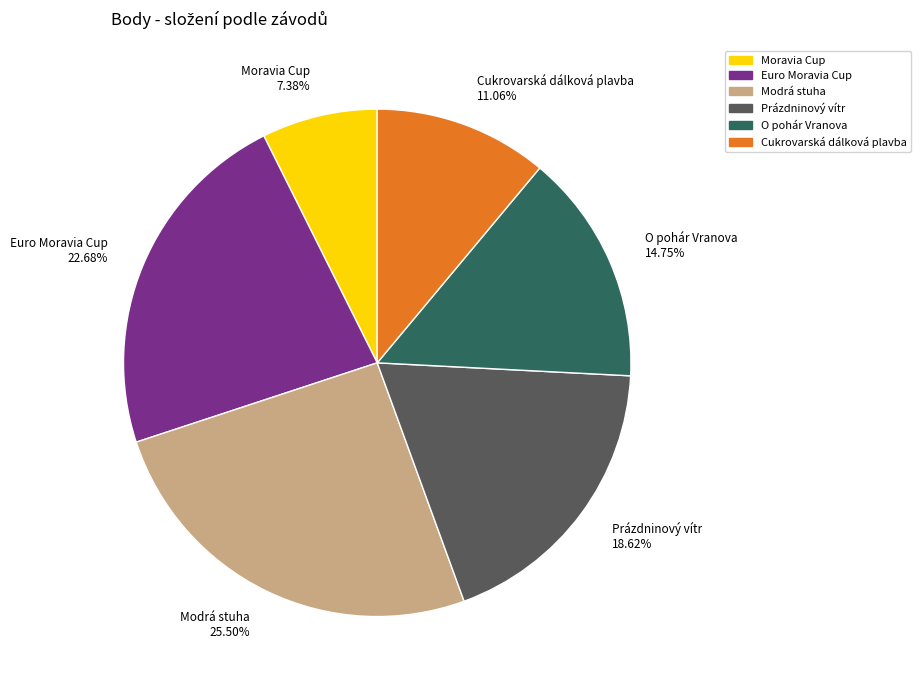

Is there any slice that represents more than half of the pie?

No